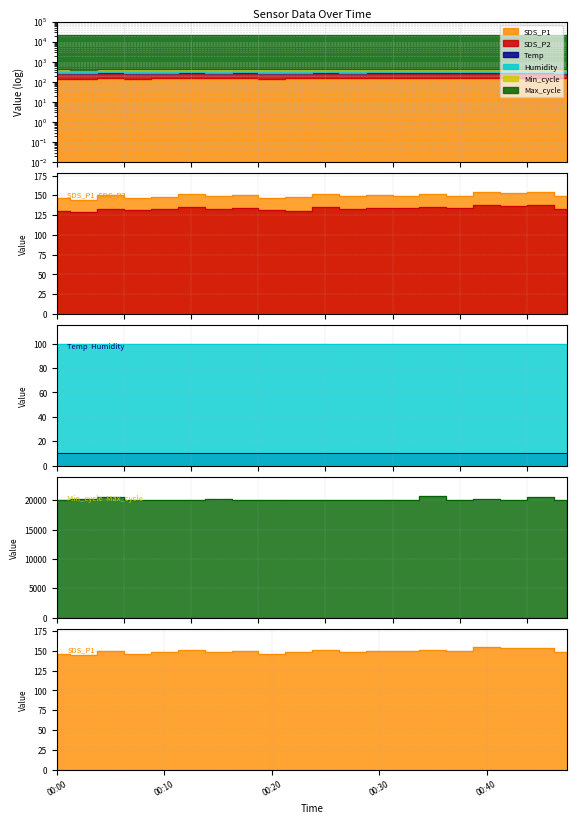

Which series has the largest total across all categories?

Max_cycle